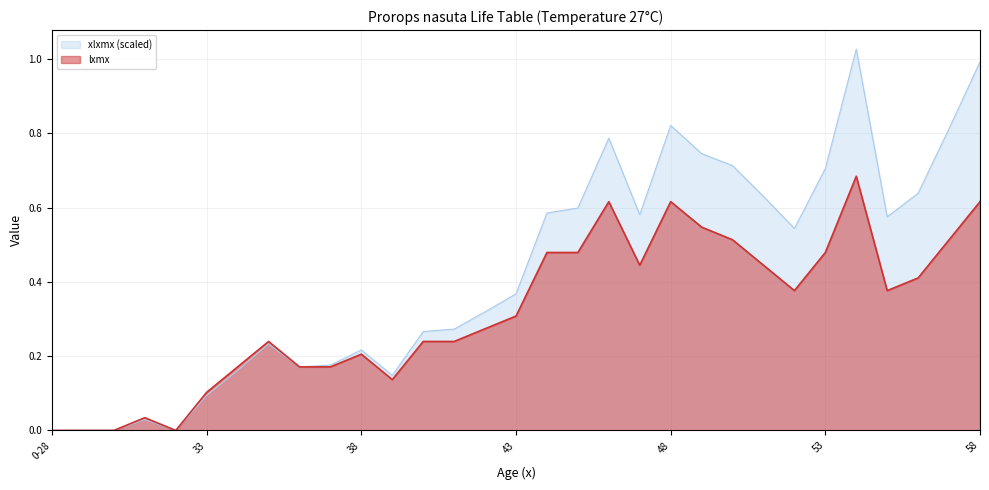

Does the chart display data point markers on the line(s)?

No